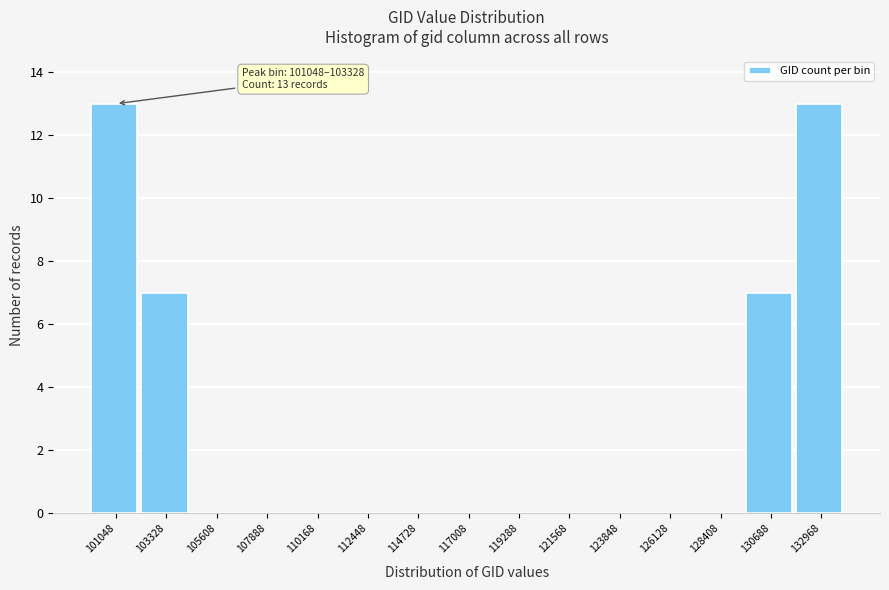

Reading left to right, what are all the values shown in this chart?

101048=13	103328=7	105608=0	107888=0	110168=0	112448=0	114728=0	117008=0	119288=0	121568=0	123848=0	126128=0	128408=0	130688=7	132968=13